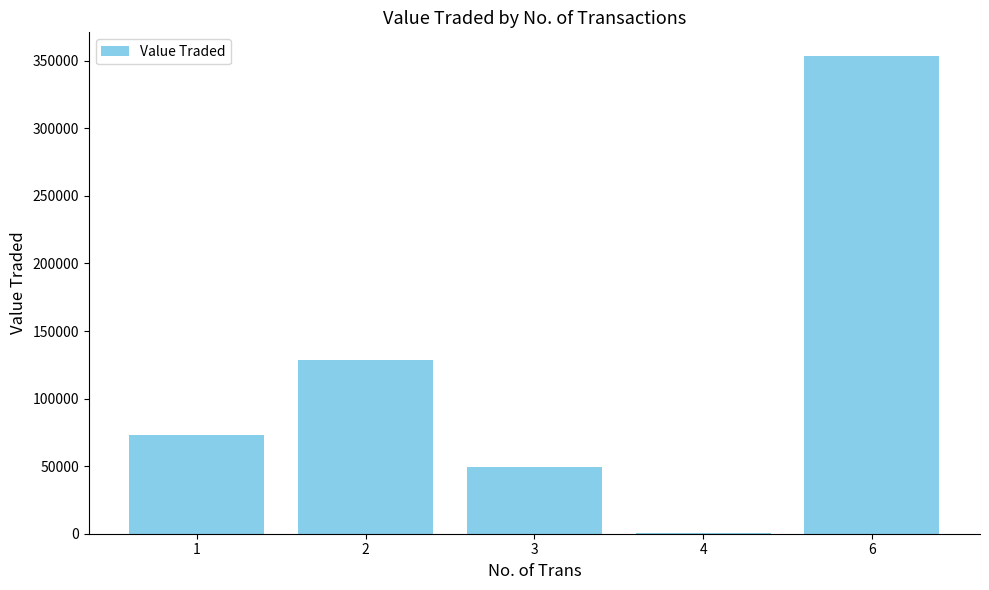

Count the number of categories in the chart.

5